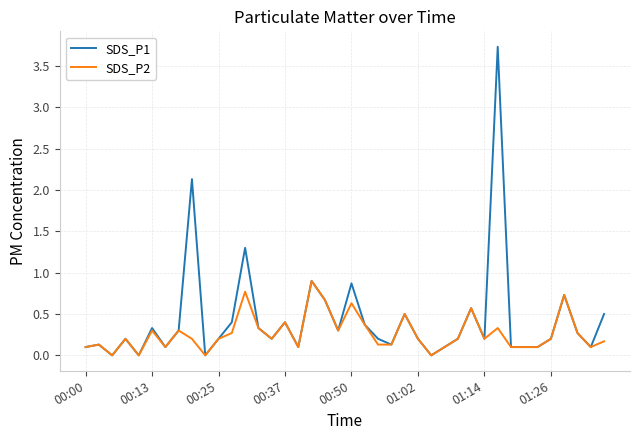

What is the highest value of the SDS_P1 series?

3.7